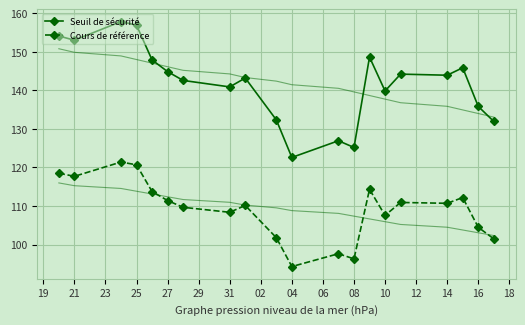

What is the highest value of the Seuil de sécurité series?

157.8